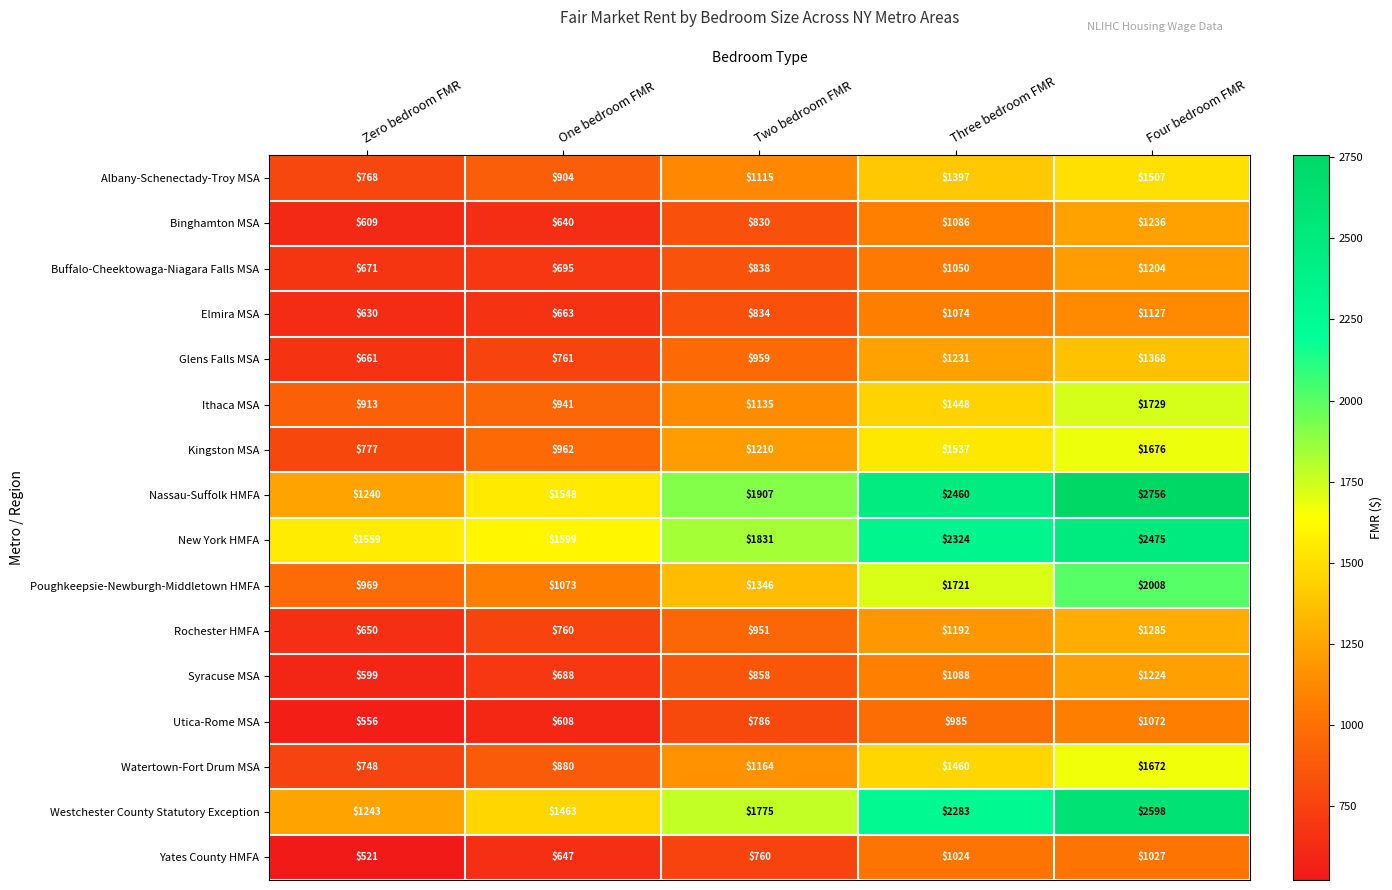

What is the spread (max minus min) of values at Two bedroom FMR?

1147